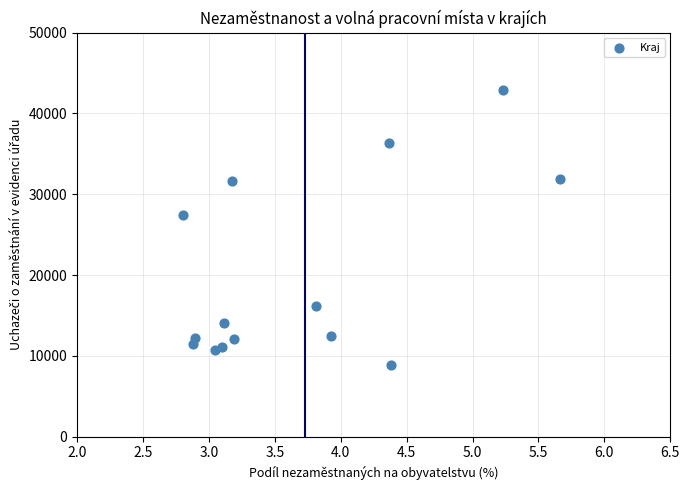

What Y value in the scatter plot is closest to 25911?

27425